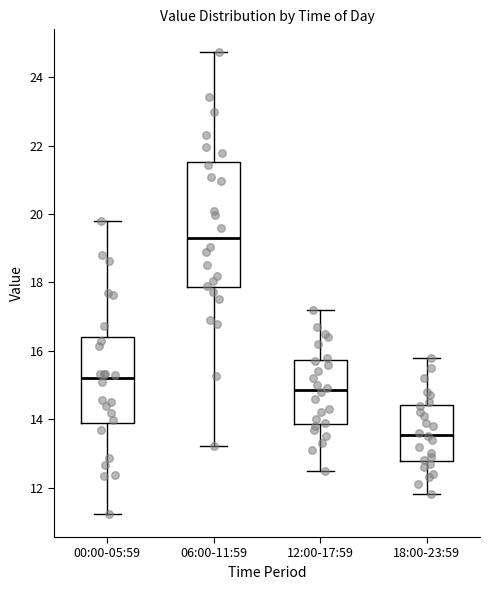

Reading left to right, transcribe this box plot: for each box, give where its median line is, the range the box spans, and where its two whiskers end, as read against the y-axis. The values are not printed on the chart, so give them approximately, as read against the axis.

00:00-05:59: median 15.2, box 14.0 to 16.4, whiskers 11.2 to 19.8
06:00-11:59: median 19.4, box 17.8 to 21.6, whiskers 13.2 to 24.8
12:00-17:59: median 14.8, box 13.8 to 15.8, whiskers 12.6 to 17.2
18:00-23:59: median 13.6, box 12.8 to 14.4, whiskers 11.8 to 15.8